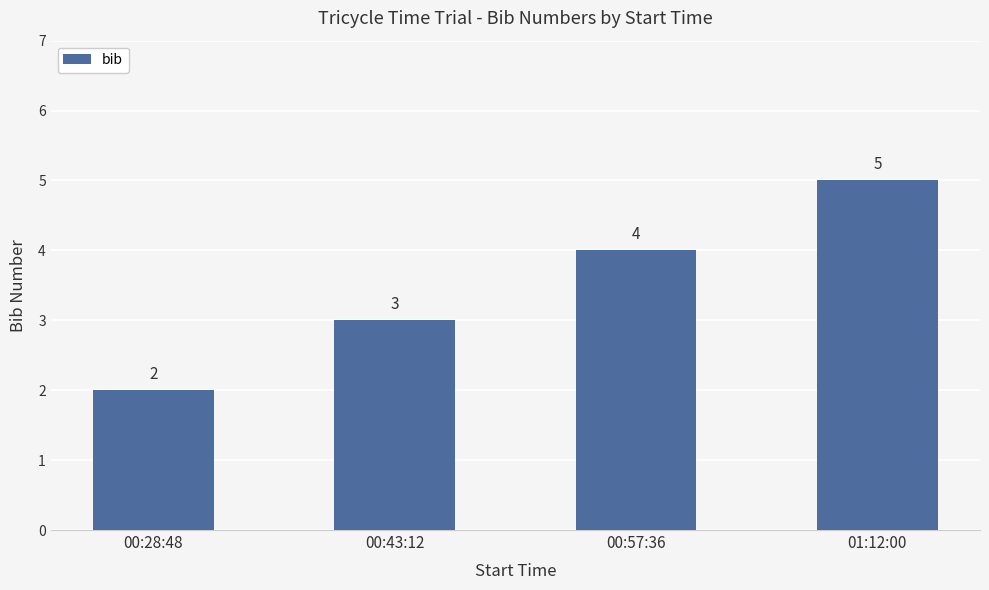

Count the number of data series in this chart.

1